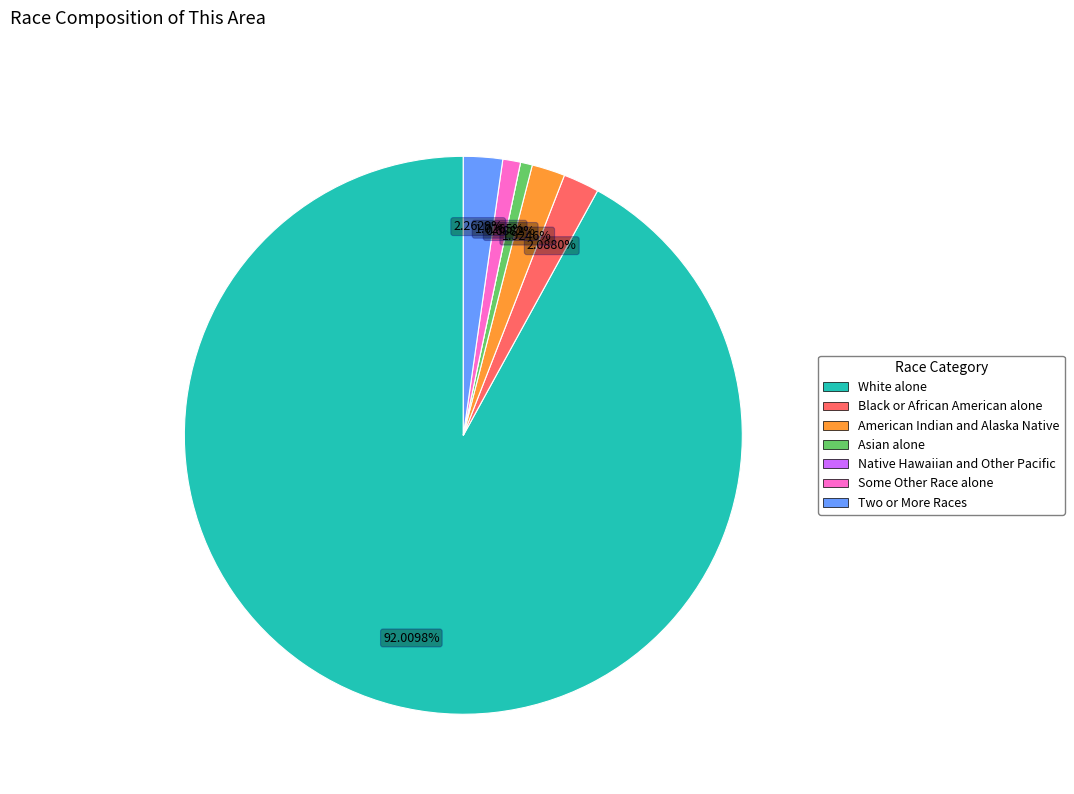

What percentage is the Asian alone slice, to the nearest percent?

1%